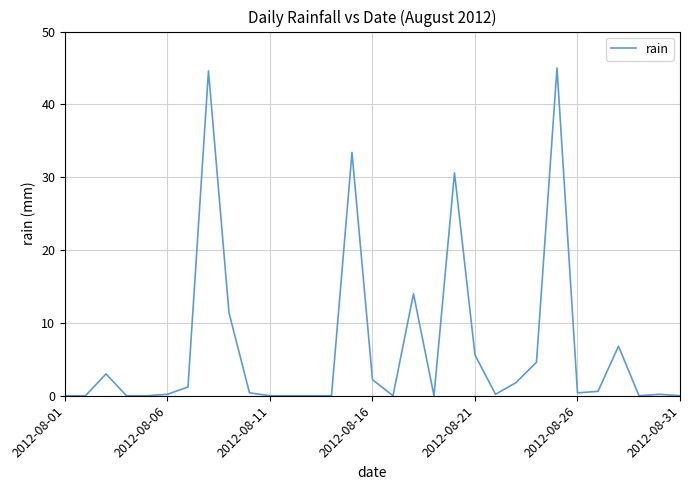

What is the greatest value displayed?

45.0